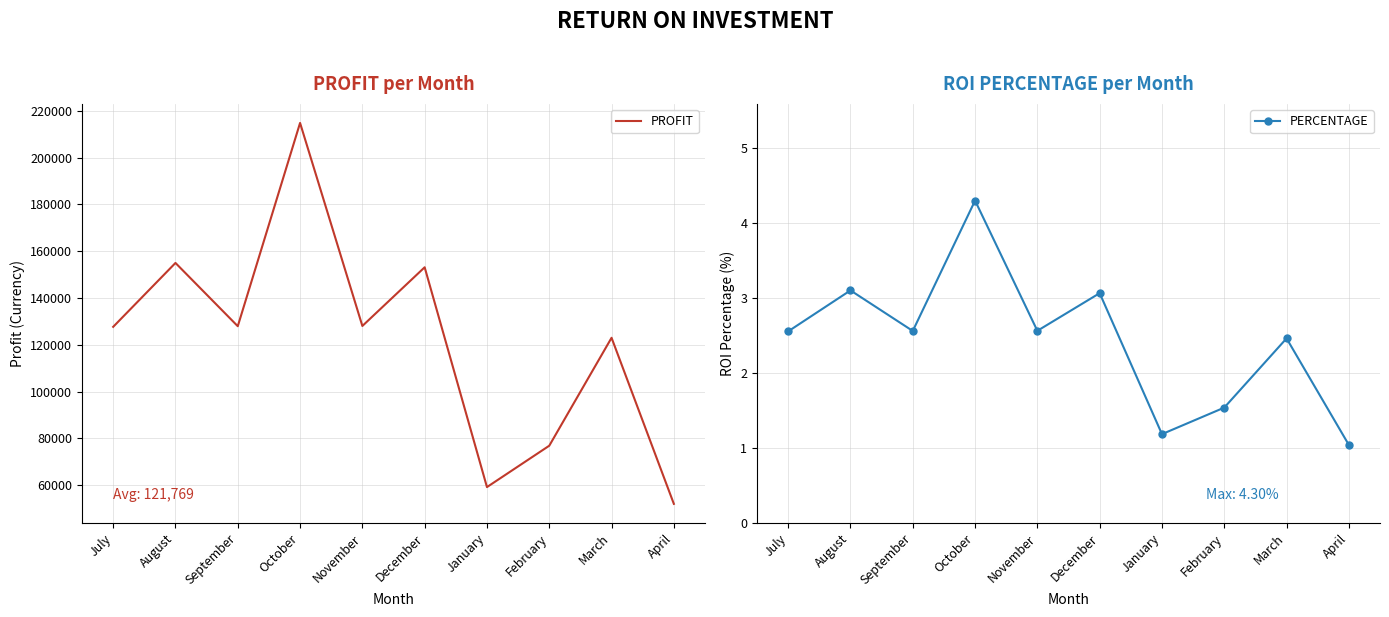

What is the lowest value of the PROFIT series?

52000